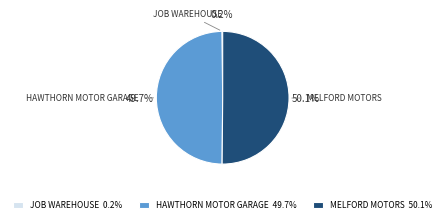

What is the majority slice?

MELFORD MOTORS 50.1%